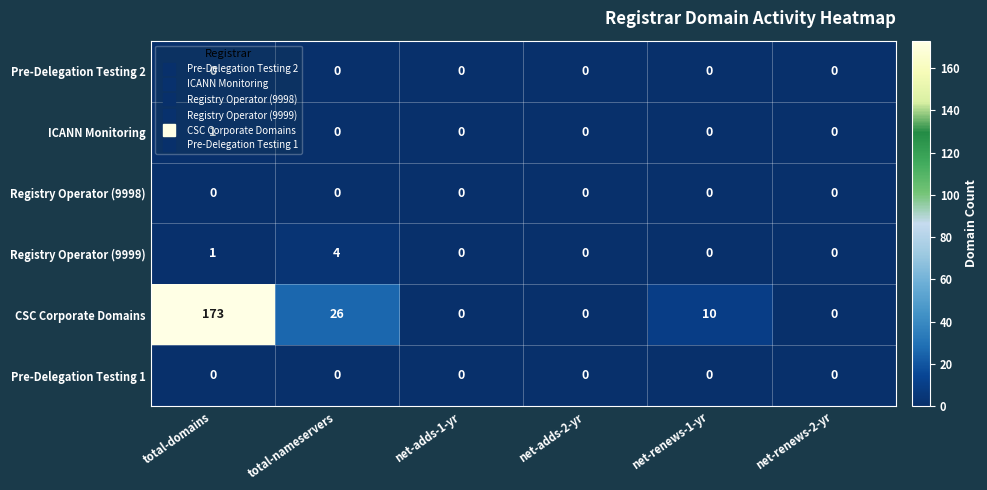

What is the difference between the maximum and second lowest values in the CSC Corporate Domains series?

173